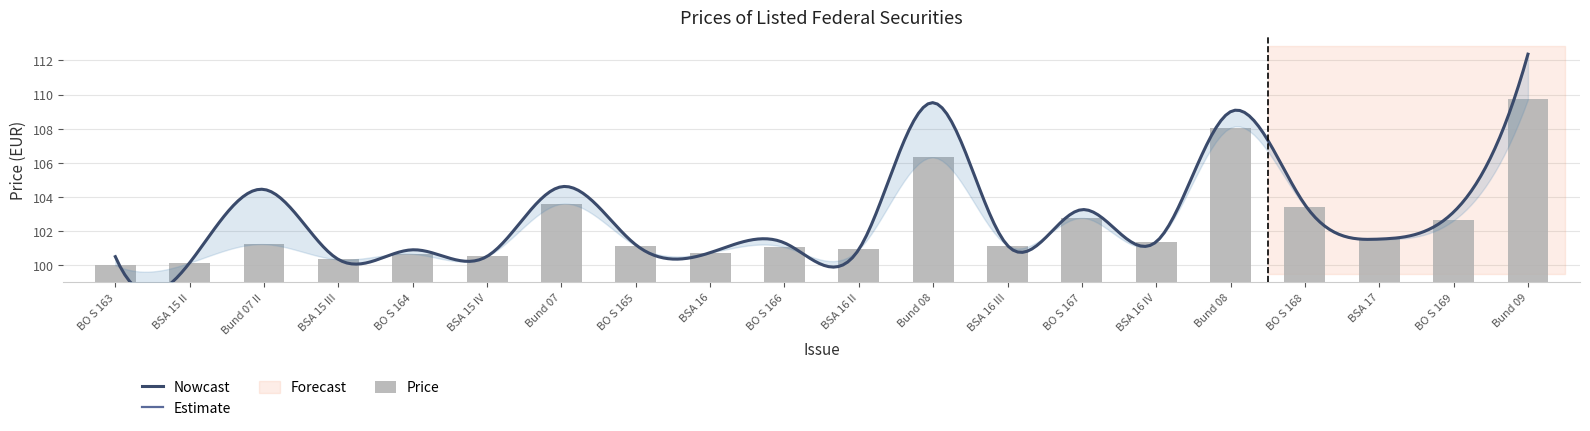

What is the ratio of the value at BSA 17 to the value at BO S 166?

1.0